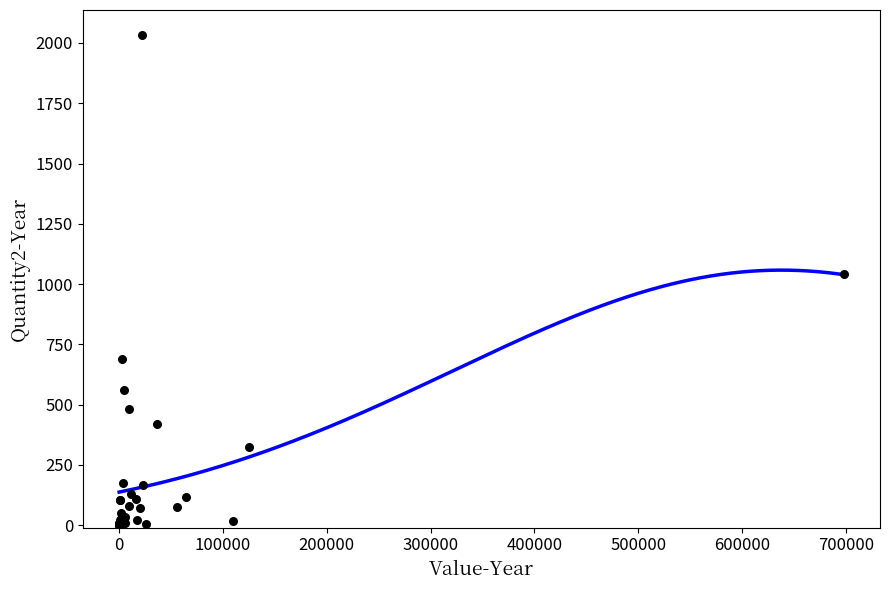

What Y value in the scatter plot is closest to 1017?

1040